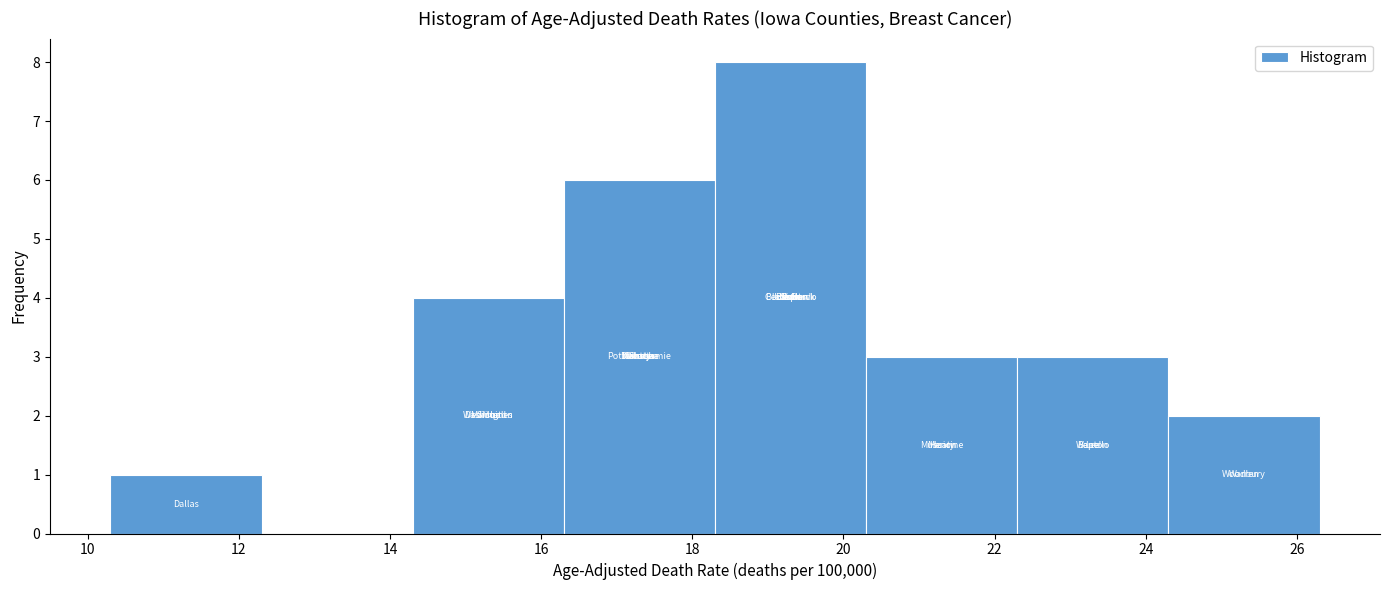

Over which range of the x-axis is the bar tallest?

18.3 to 20.3